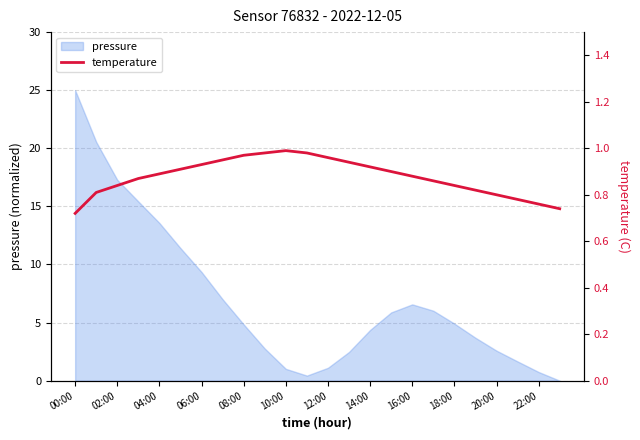

Which category has the highest value in the pressure series?

00:00